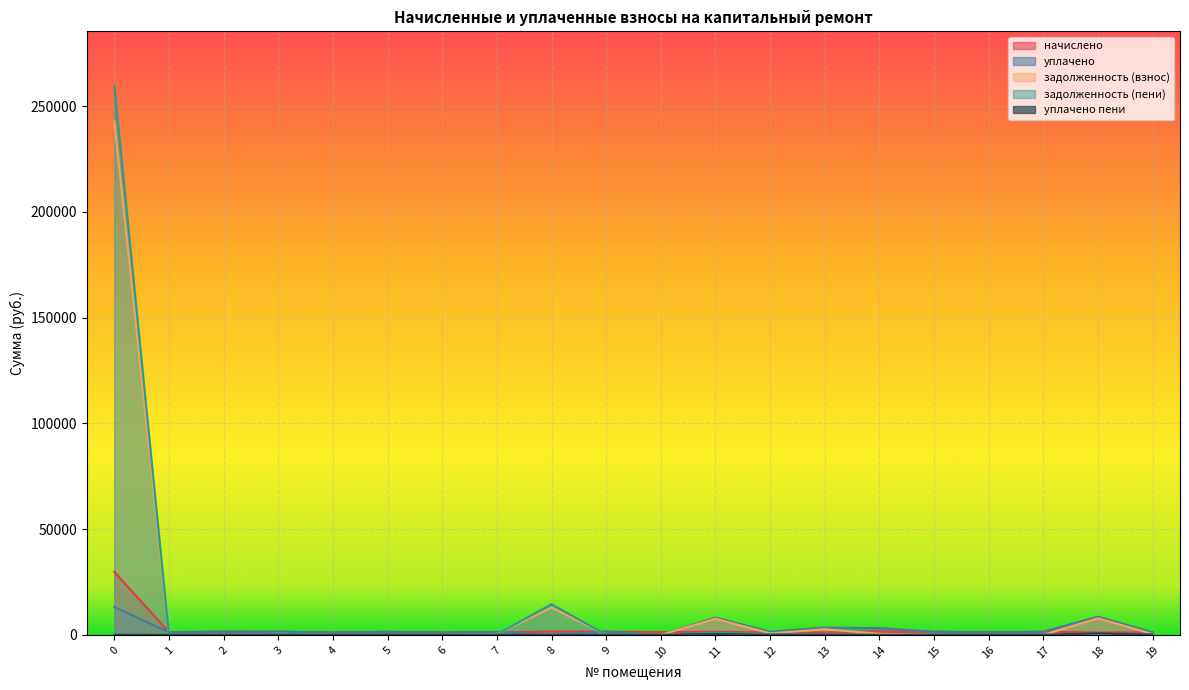

Where is the first local maximum for задолженность (взнос)?

3